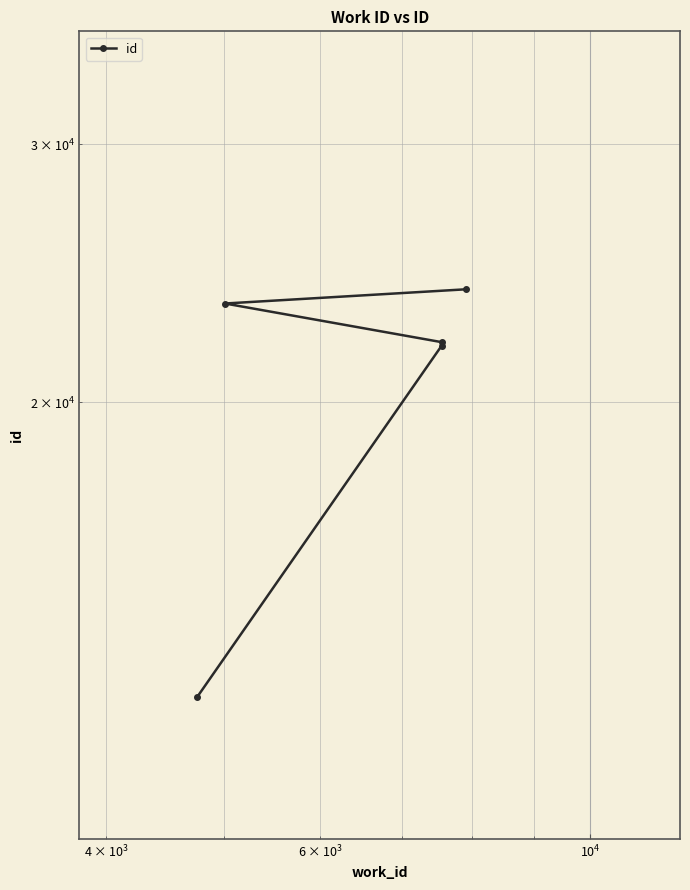

The chart shows a value of 42183 at $\mathdefault{10^{6}}$. True or false?

False